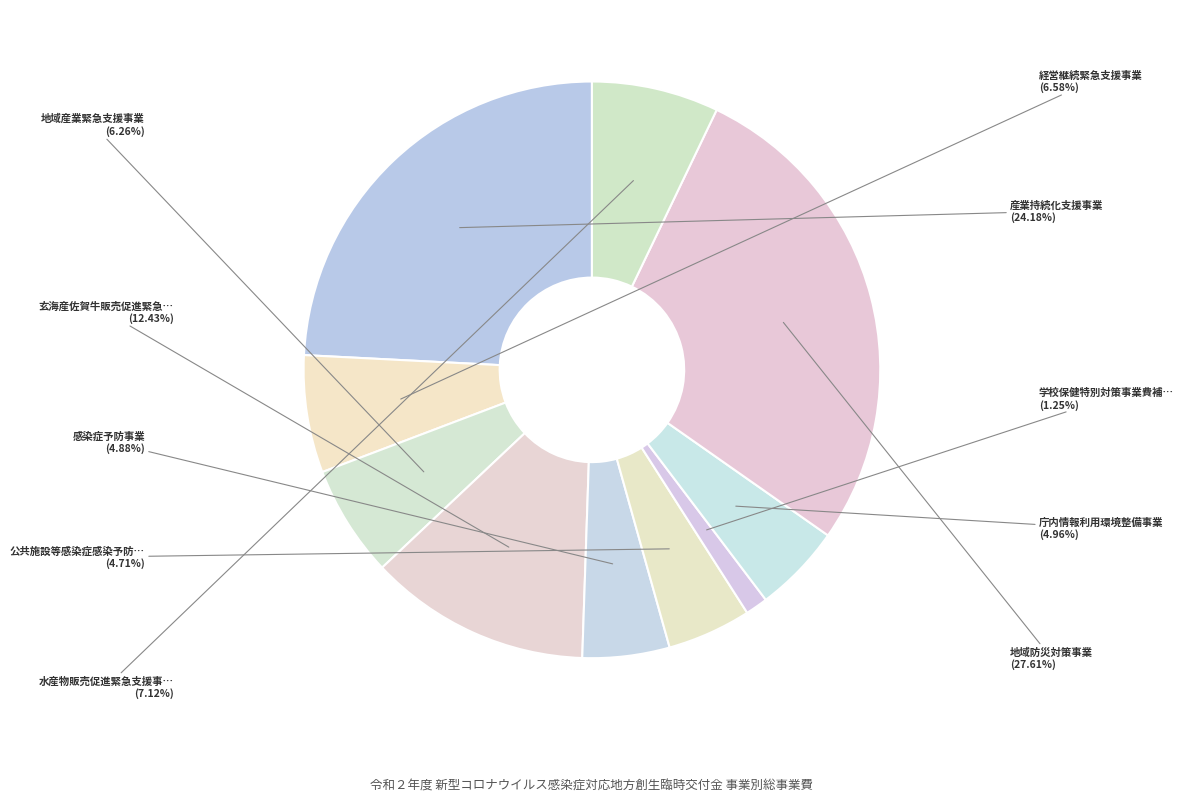

How many slices are in this pie chart?

10